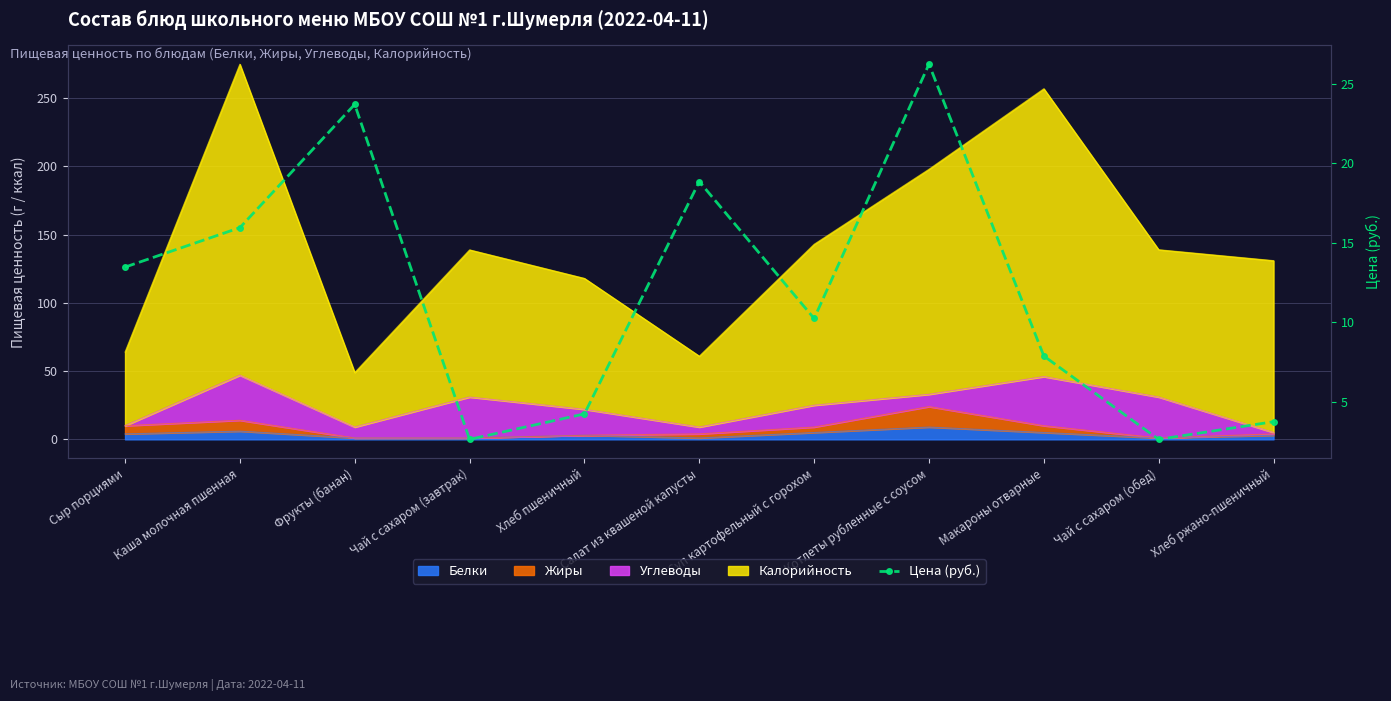

What is the change in value from Салат из квашеной капусты to Суп картофельный с горохом?

-8.6